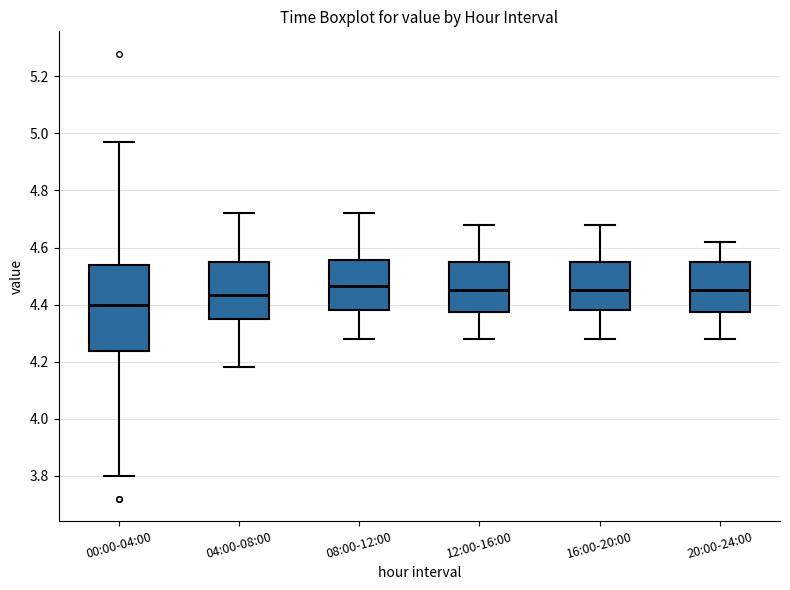

Which box's median line is the lowest?

00:00-04:00